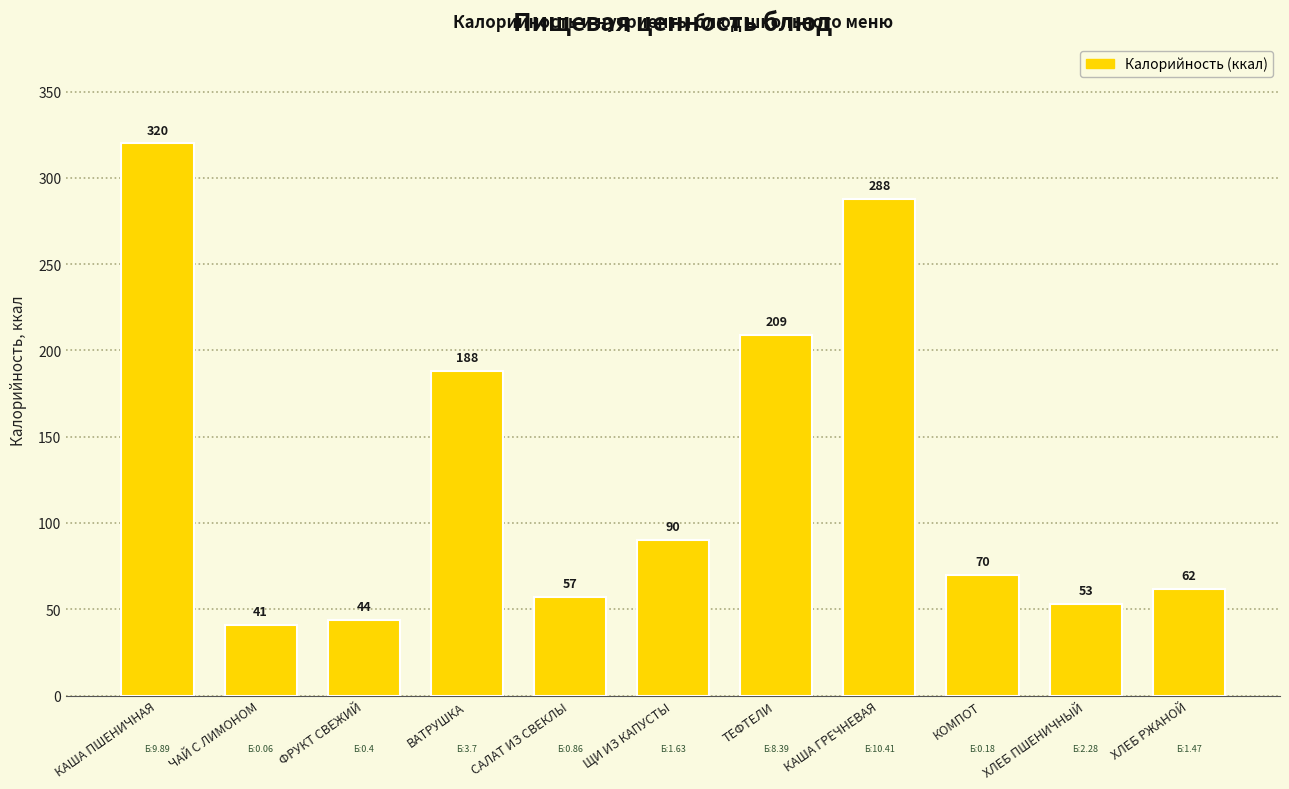

Is it true that the value at КОМПОТ is 70?

True